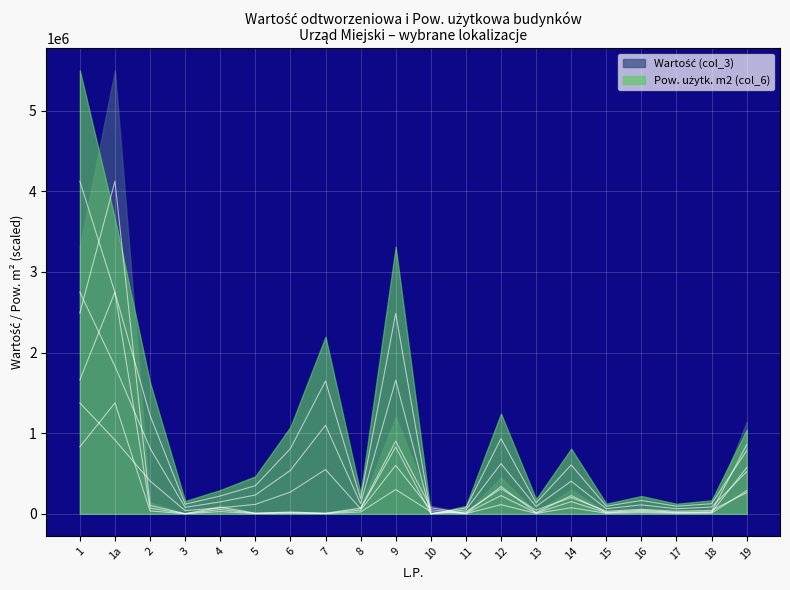

How many values in the Pow. użytk. m2 (col_6) series exceed 347891?

10